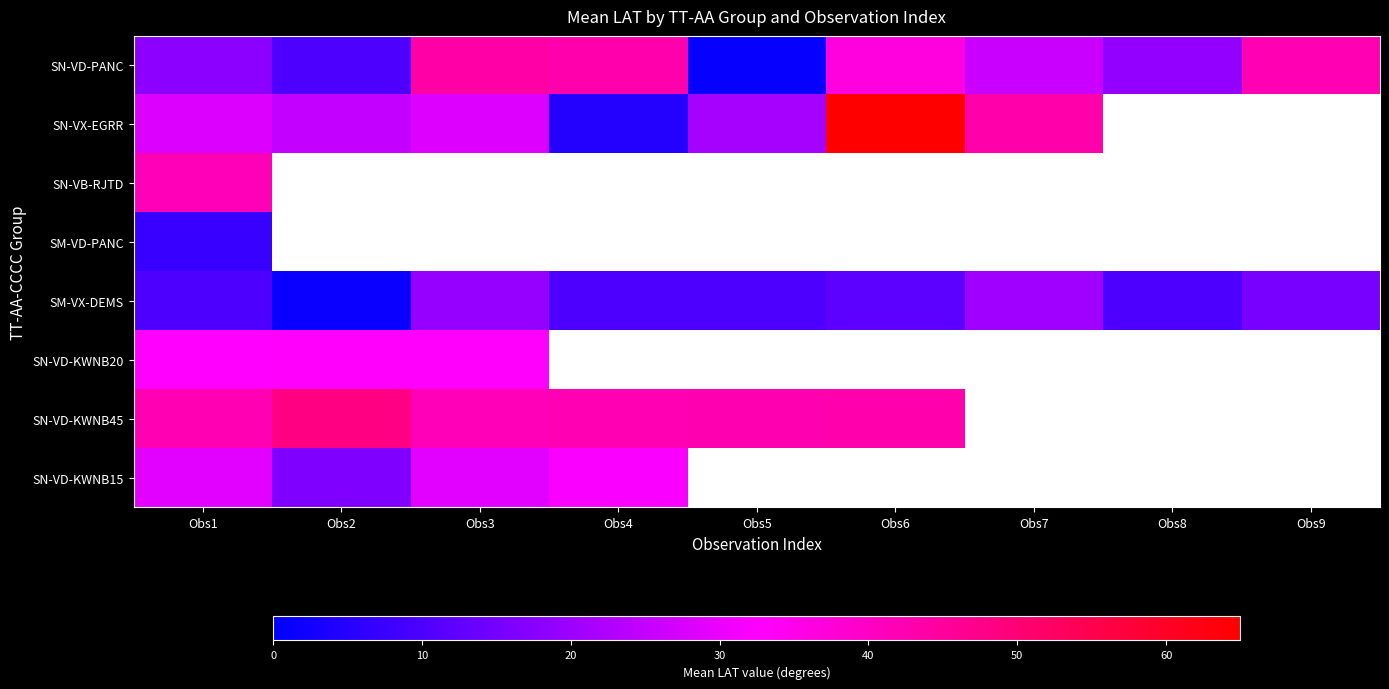

List the series in order of their peak value, highest first.

SN-VX-EGRR, SN-VD-KWNB45, SN-VD-PANC, SN-VB-RJTD, SN-VD-KWNB20, SN-VD-KWNB15, SM-VX-DEMS, SM-VD-PANC